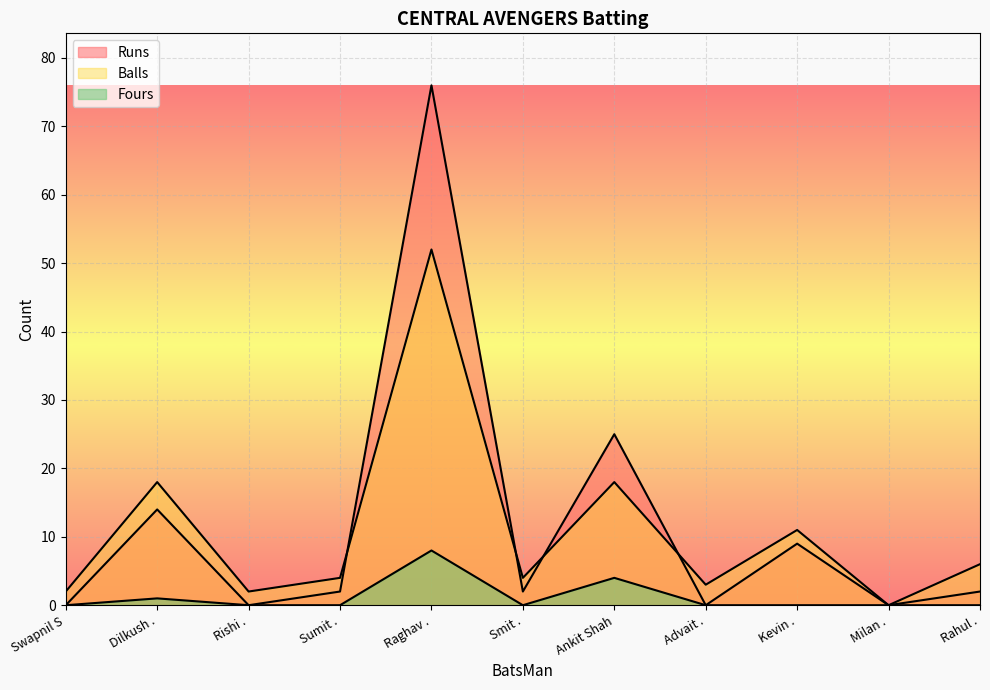

At which category does the chart reach its minimum across all series?

Swapnil S